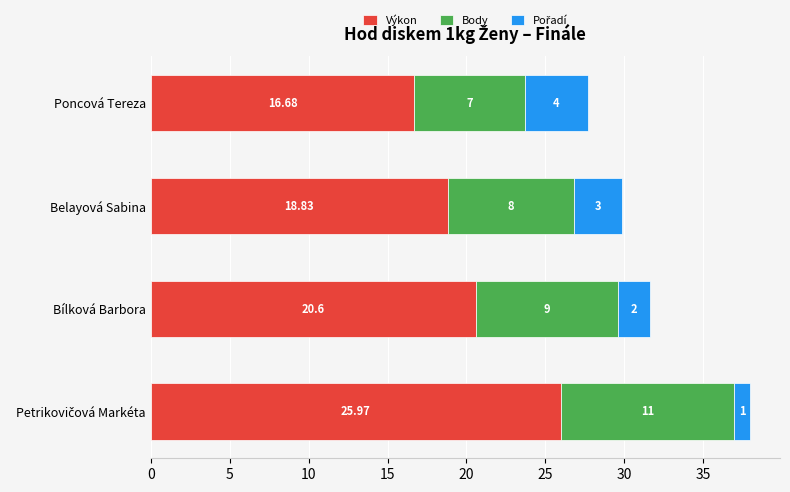

Which category has the lowest value in the Výkon series?

Poncová Tereza